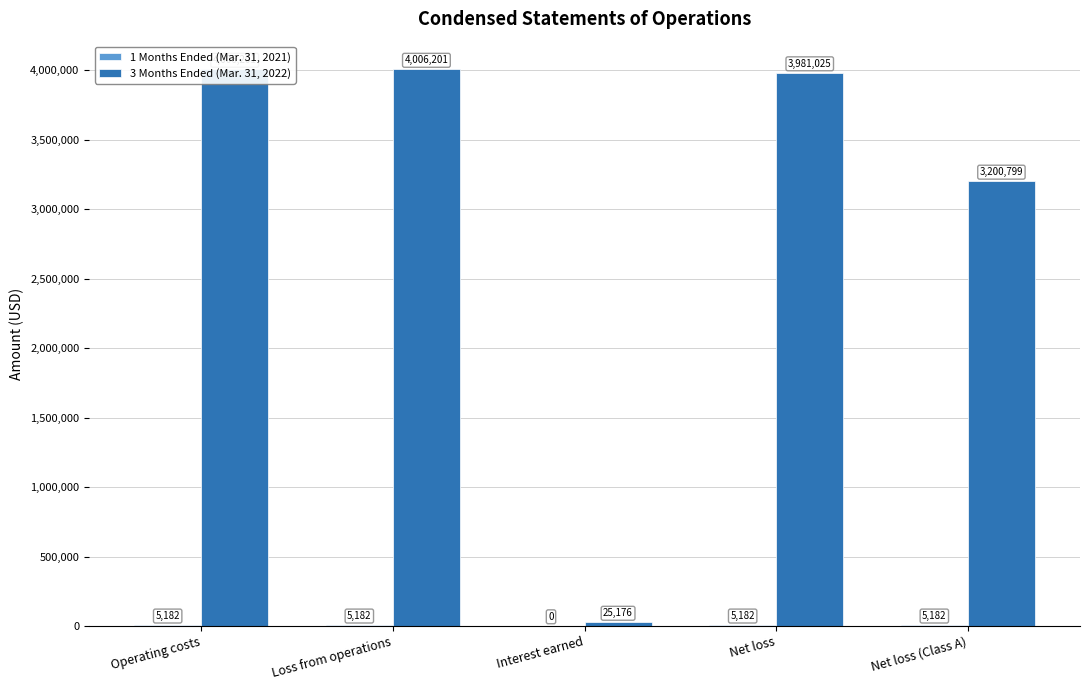

What is the average value of the 1 Months Ended (Mar. 31, 2021) series?

4146